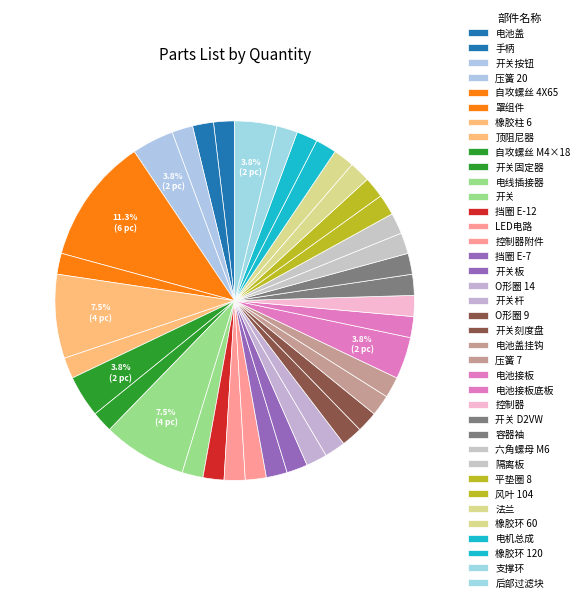

Which slice is the largest?

自攻螺丝 4X65